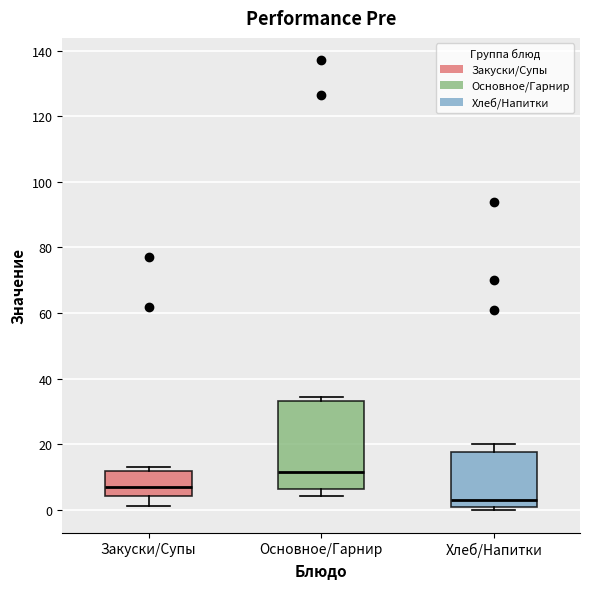

Reading left to right, transcribe this box plot: for each box, give where its median line is, the range the box spans, and where its two whiskers end, as read against the y-axis. The values are not printed on the chart, so give them approximately, as read against the axis.

Закуски/Супы: median 8, box 4 to 12, whiskers 2 to 14
Основное/Гарнир: median 12, box 6 to 34, whiskers 4 to 34 (just above the box's upper edge)
Хлеб/Напитки: median 4, box 2 to 18, whiskers 0 to 20